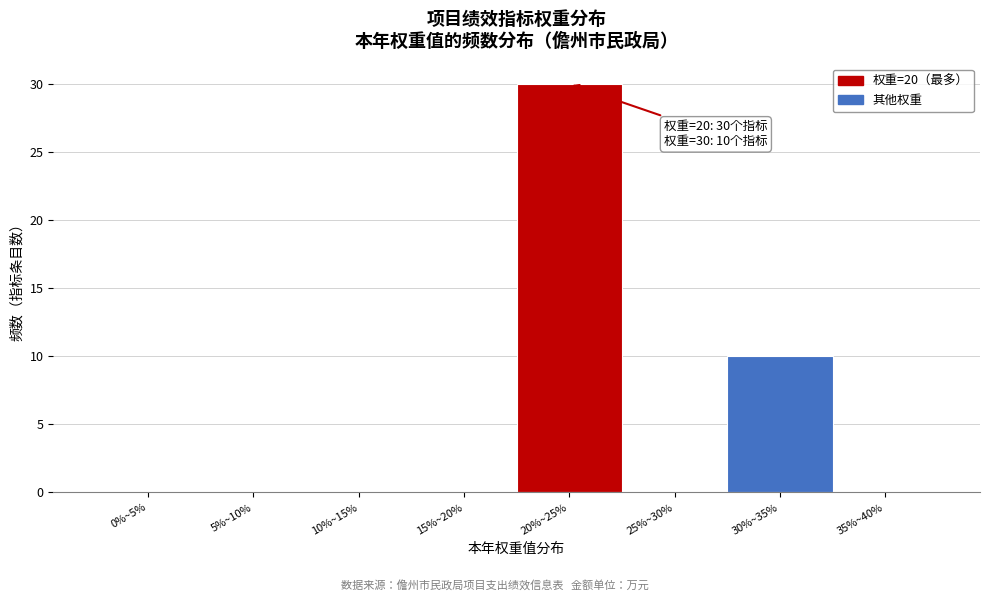

Reading left to right, transcribe all the data shown in this chart.

0%~5%=0	5%~10%=0	10%~15%=0	15%~20%=0	20%~25%=30	25%~30%=0	30%~35%=10	35%~40%=0